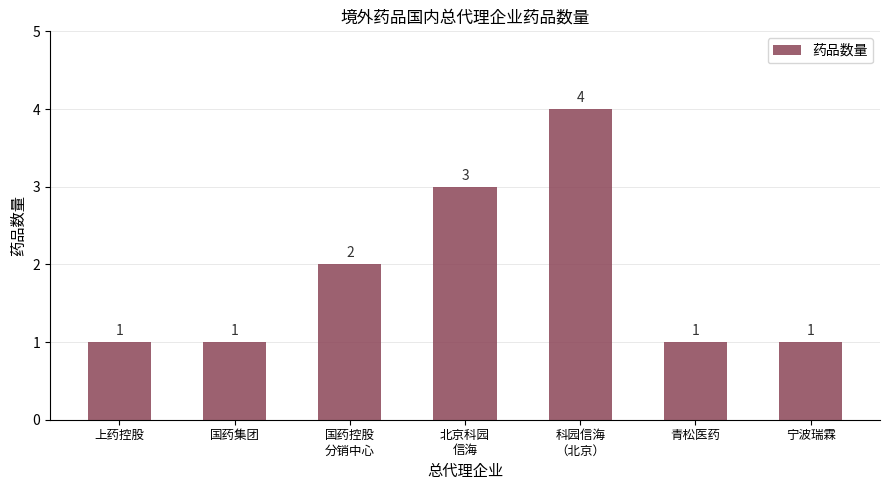

What position from the right is 国药控股
分销中心?

5